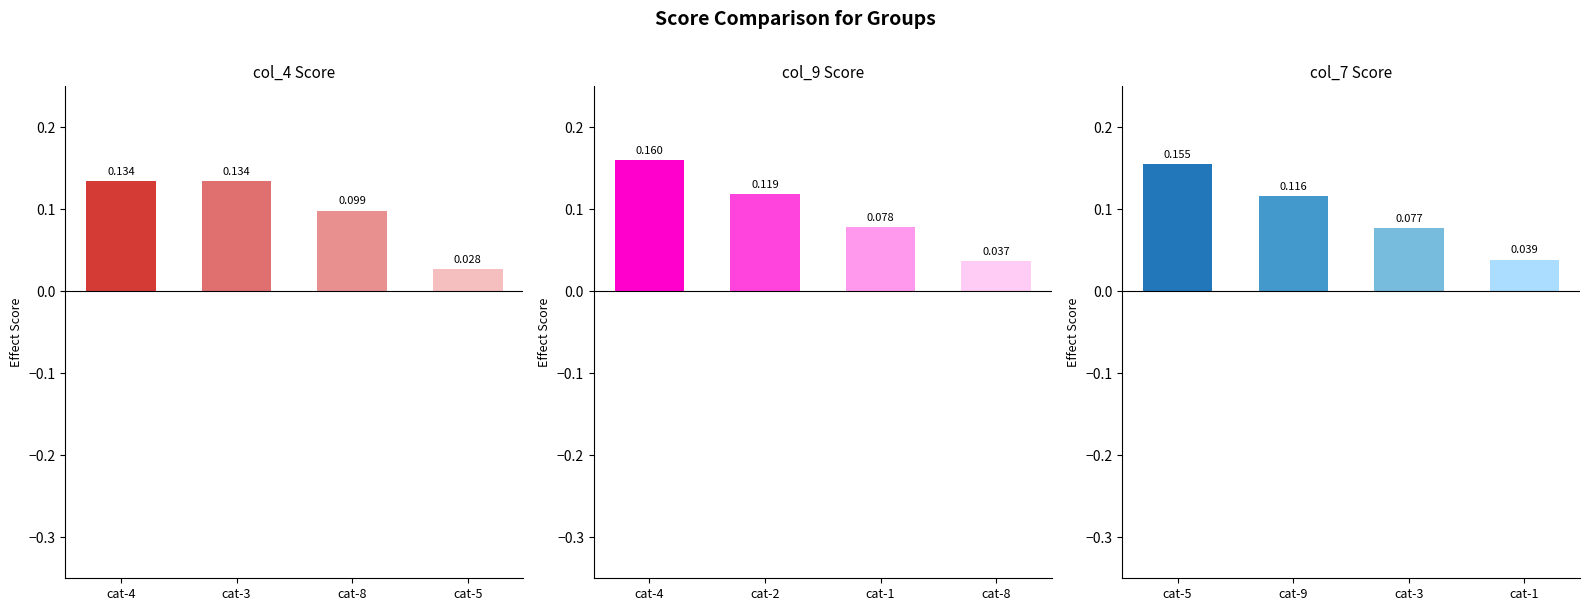

Is it true that col_9 Score equals 0.0 at cat-8?

True